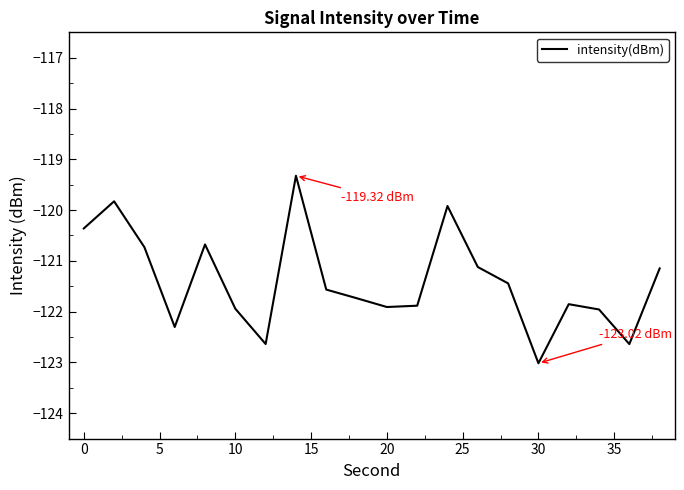

What is the greatest value displayed?

-119.3